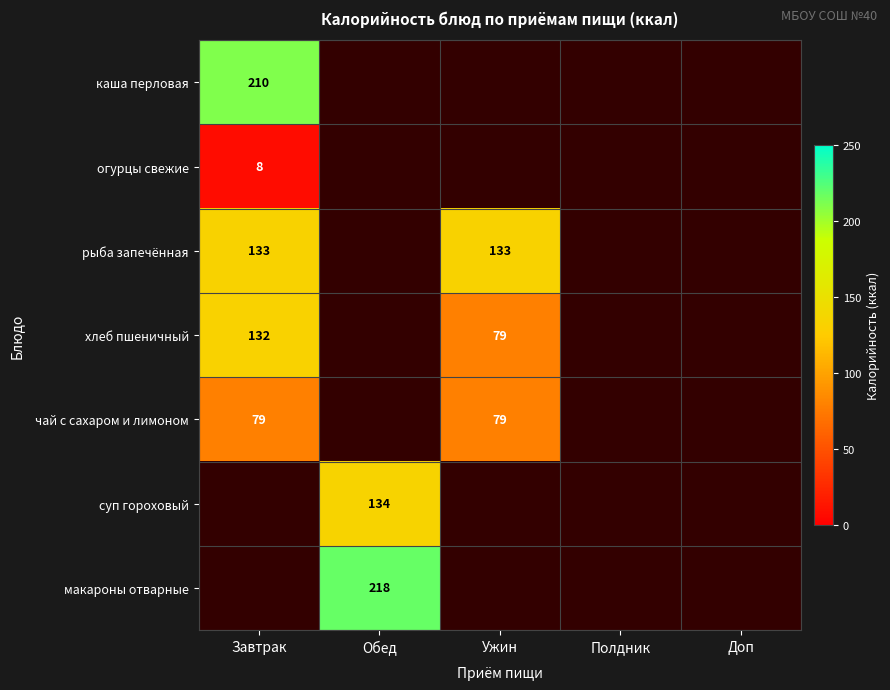

What is the minimum value shown in the chart?

8.0